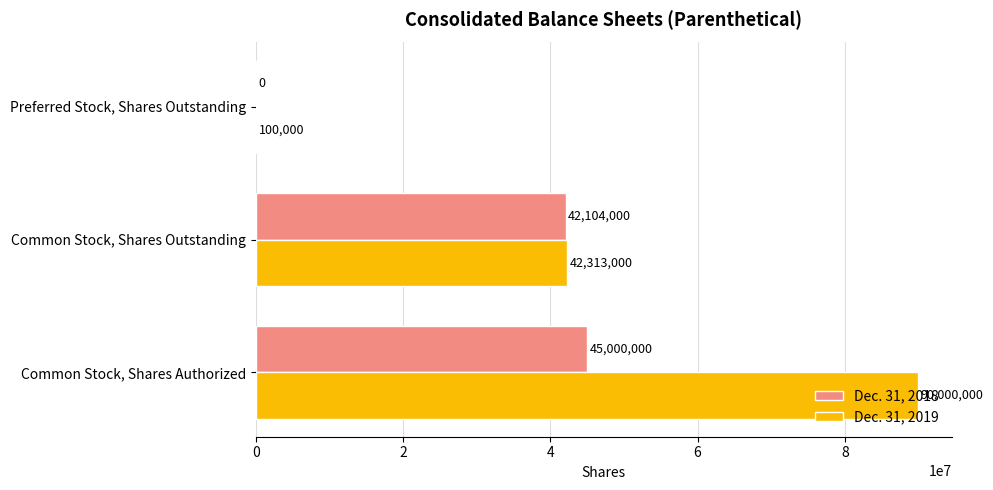

Where is Dec. 31, 2019 nearest to the value 45050000?

Common Stock, Shares Outstanding